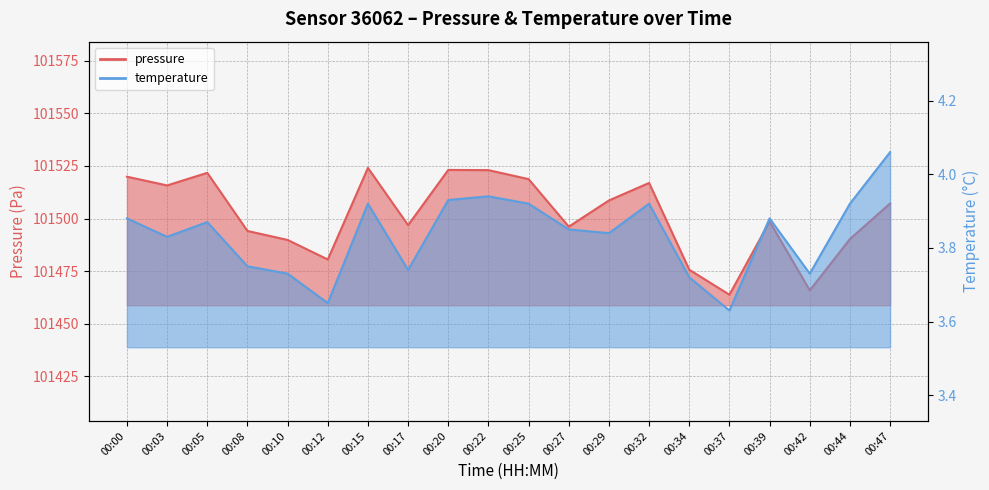

Reading left to right, transcribe all the data shown in this chart.

pressure: 101519.9	101515.7	101521.7	101494.1	101489.8	101480.5	101524.1	101496.8	101523.1	101523.0	101518.7	101496.1	101508.6	101516.9	101475.7	101463.8	101498.6	101465.8	101490.2	101507.2
temperature: 3.9	3.8	3.9	3.8	3.7	3.6	3.9	3.7	3.9	3.9	3.9	3.9	3.8	3.9	3.7	3.6	3.9	3.7	3.9	4.1